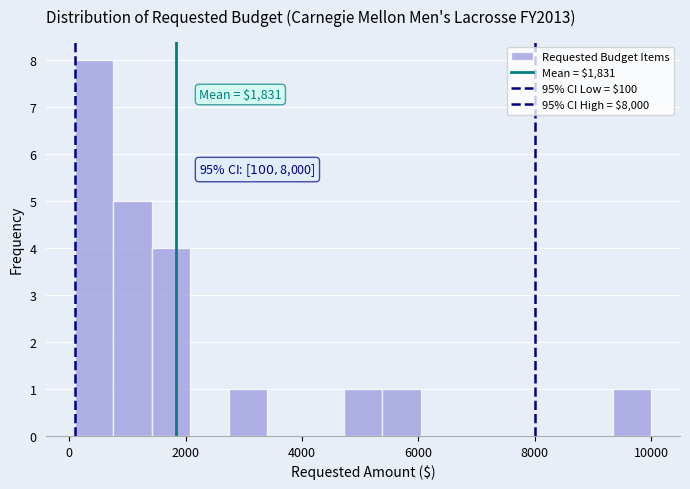

Read against the x-axis, roughly where is the centre of the tallest bar?

400